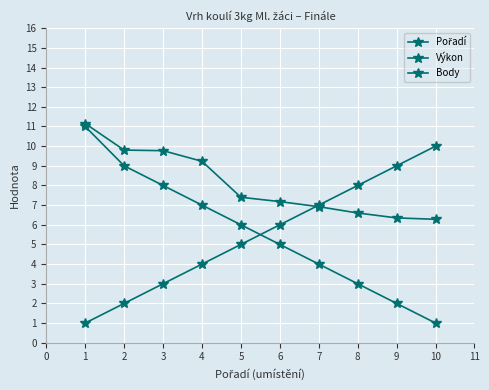

How many lines are shown in the chart?

3